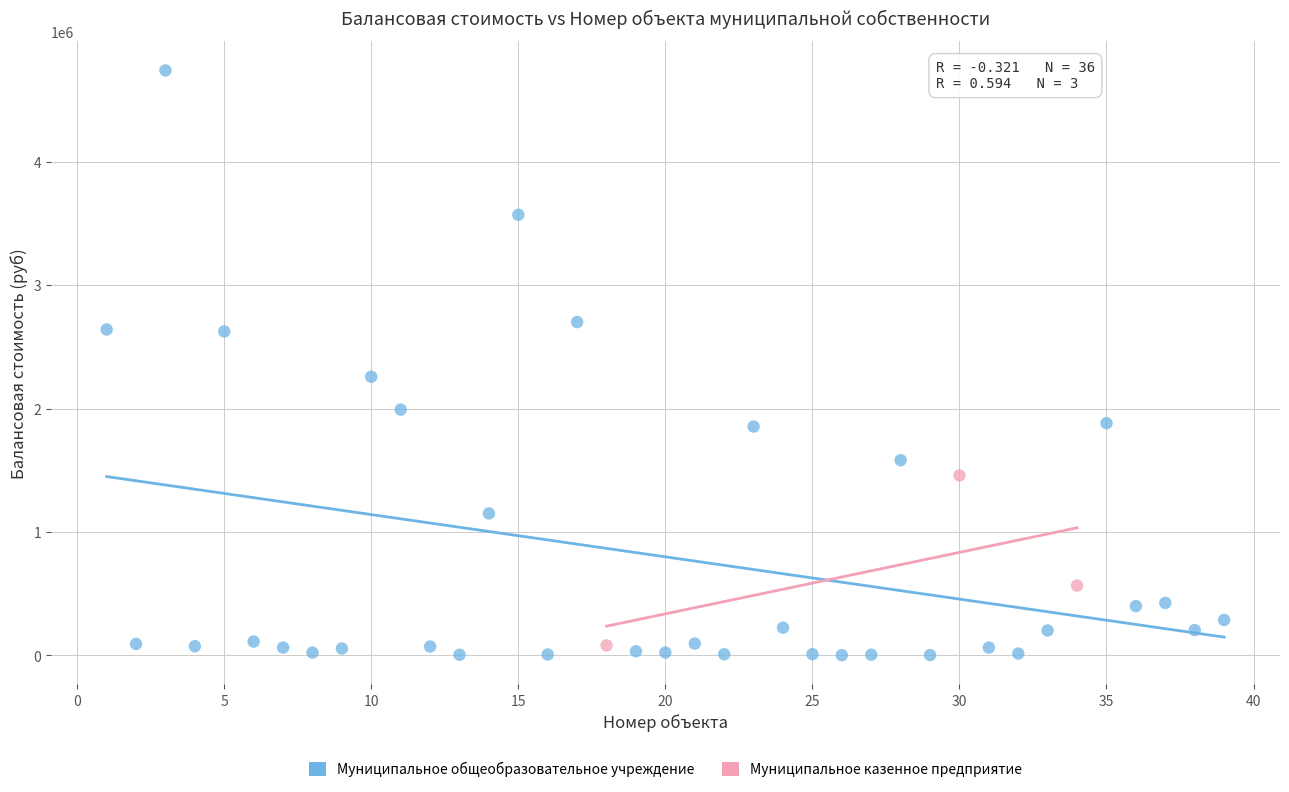

Which series has the largest Y range (max minus min)?

Муниципальное общеобразовательное учреждение